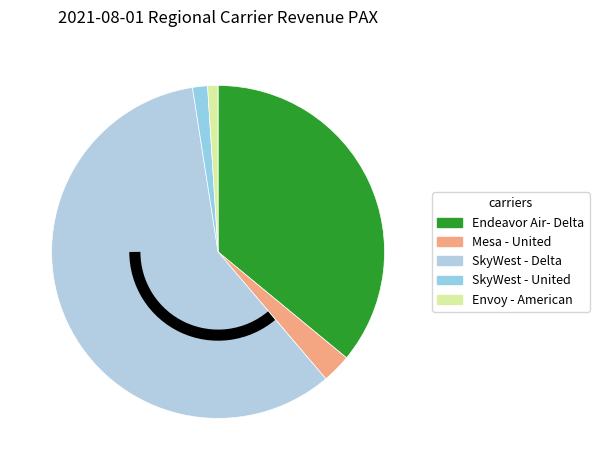

To the nearest percent, what is the average slice percentage?

20%